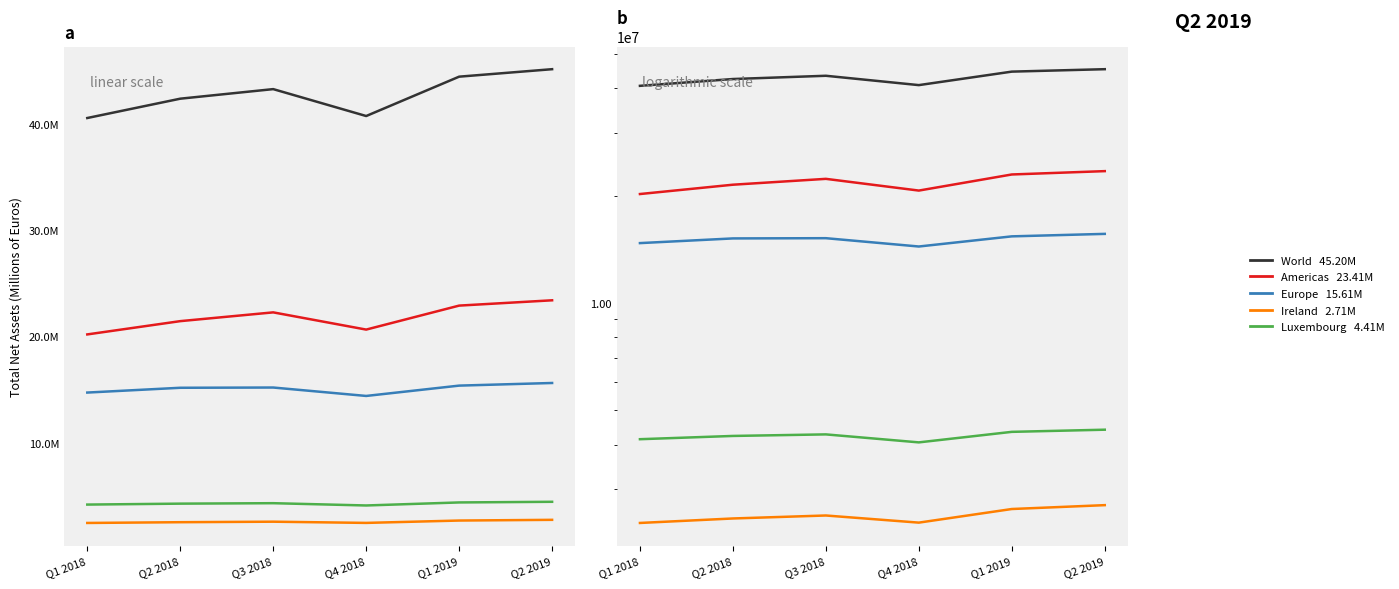

What is the difference between the Americas values at Q1 2019 and Q2 2019?

500100